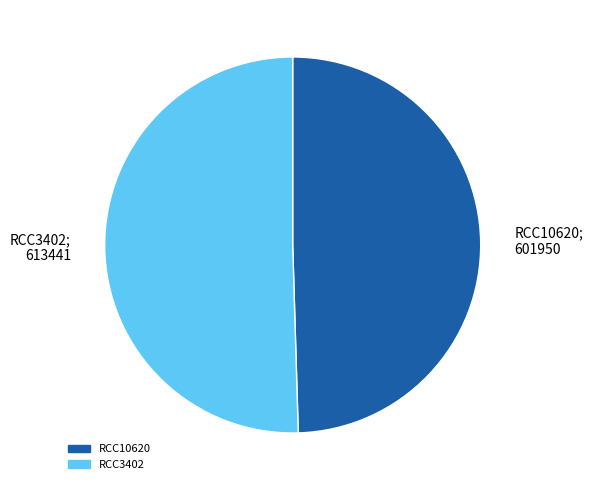

Which category has the smallest portion of the pie?

RCC10620